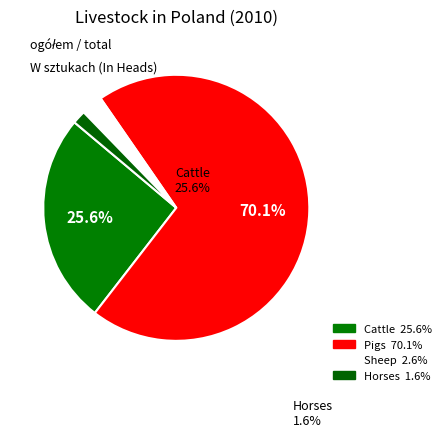

Rank the categories by value from lowest to highest.

Horses, Sheep, Cattle, Pigs